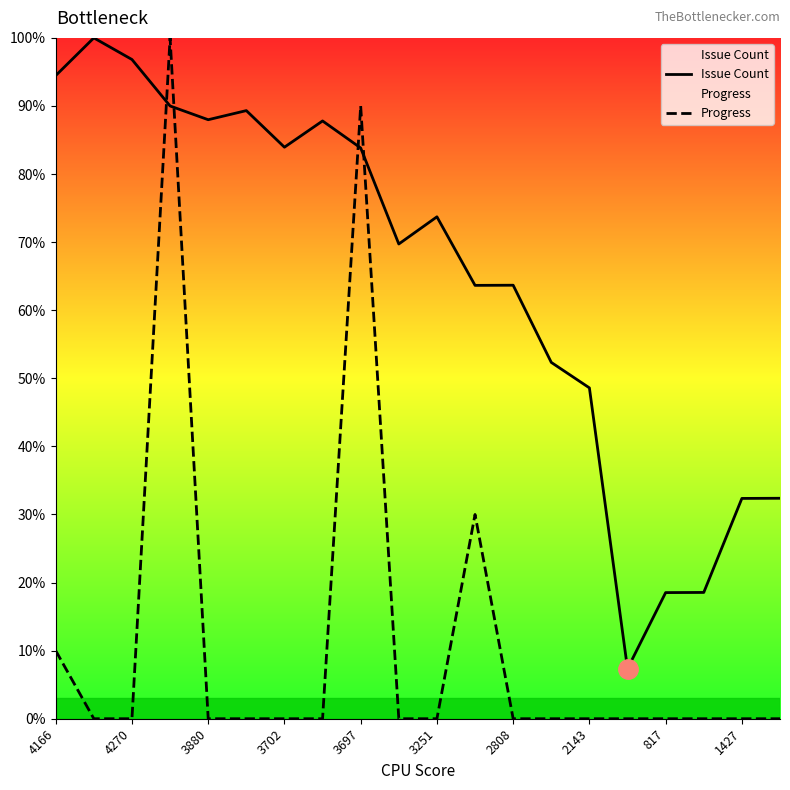

What are all the series names shown in the legend?

Issue Count, Progress